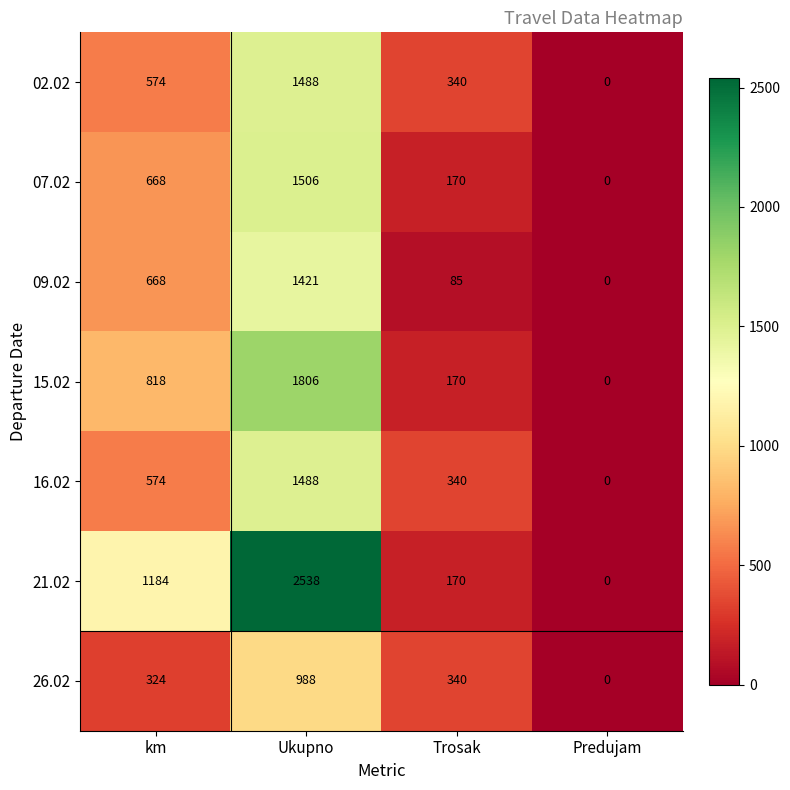

Which series has the largest range (max minus min)?

21.02